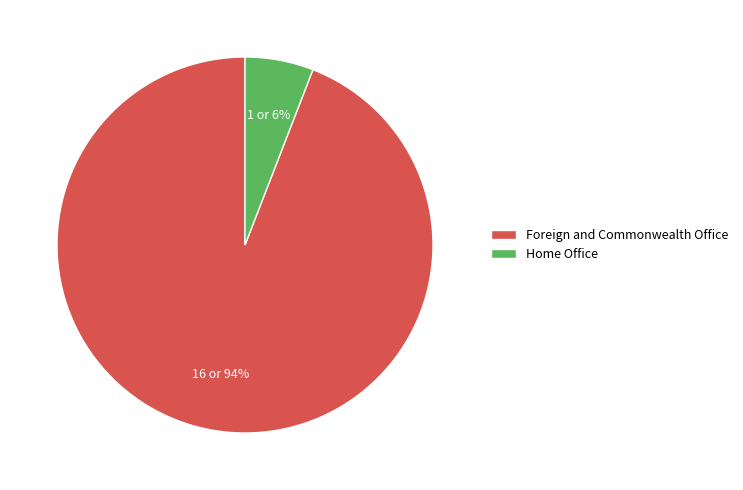

Does Home Office represent more than half of the total?

No